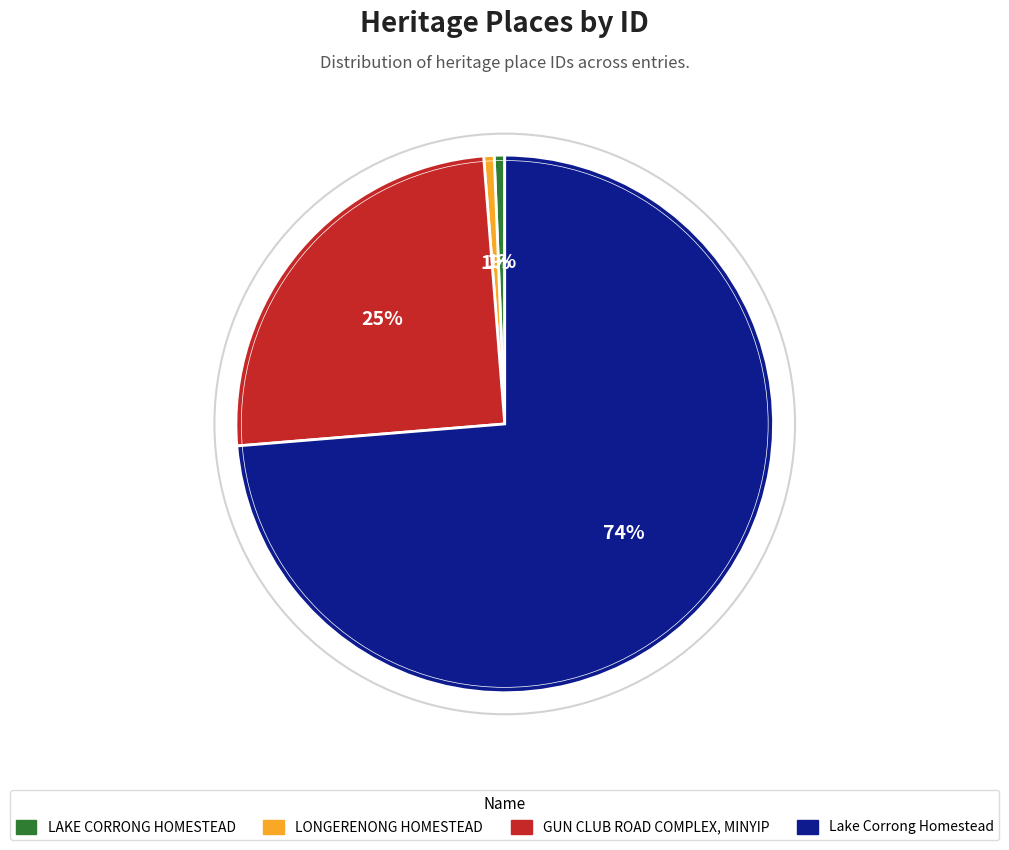

Which slice is the largest?

Lake Corrong Homestead